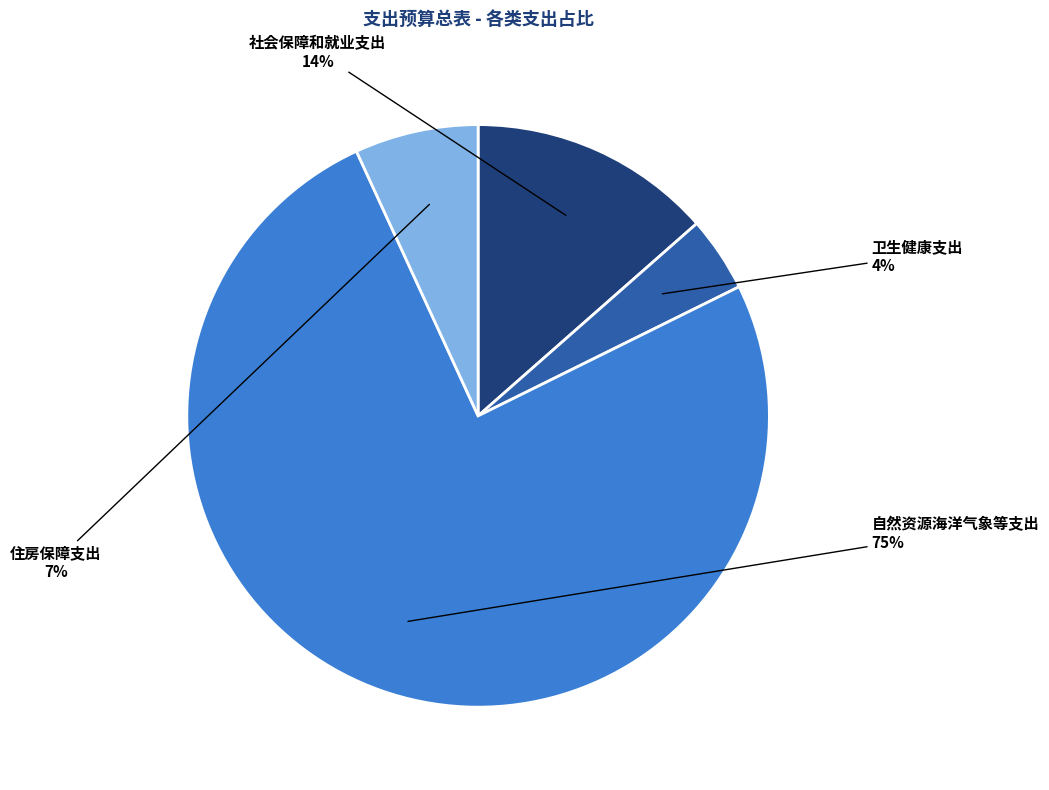

What is the ratio of the value at 住房保障支出 to the value at 社会保障和就业支出?

0.5